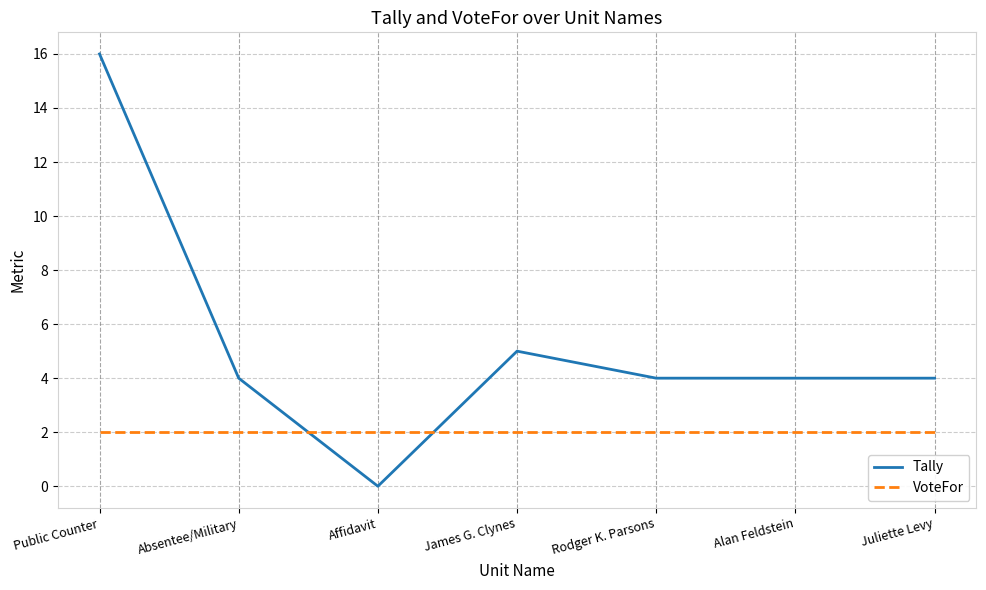

Is it true that Tally equals 5 at James G. Clynes?

True